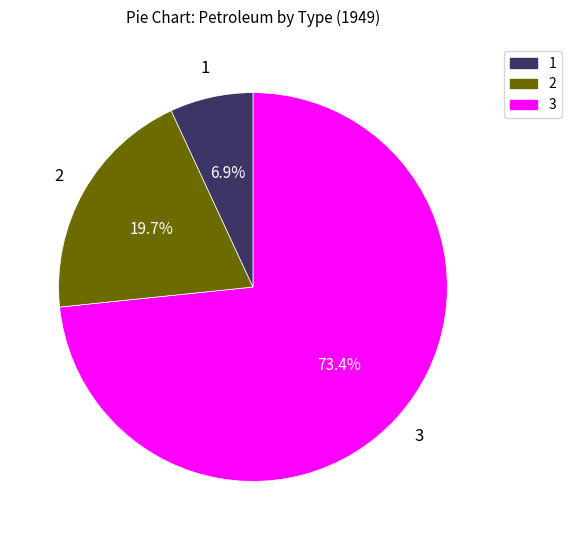

Does any single category account for the majority?

Yes